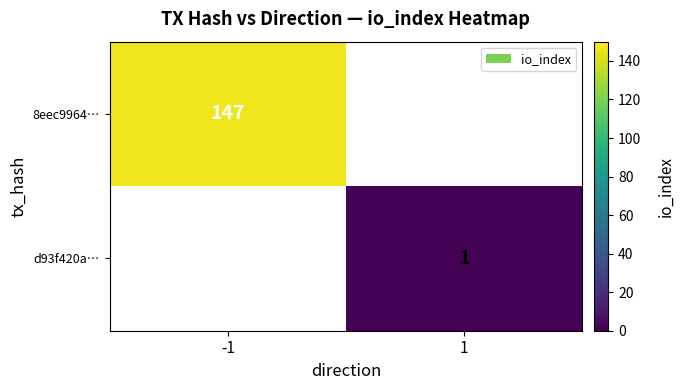

Is it true that 8eec9964… equals 147 at -1?

True